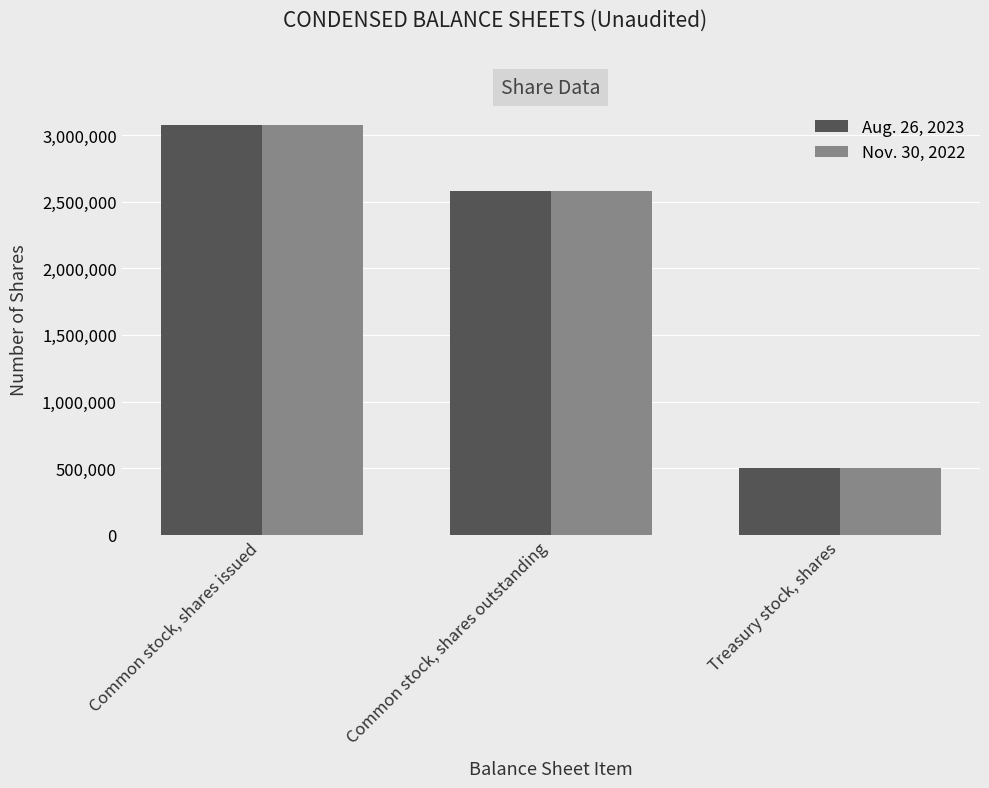

How many distinct data groups are displayed?

2